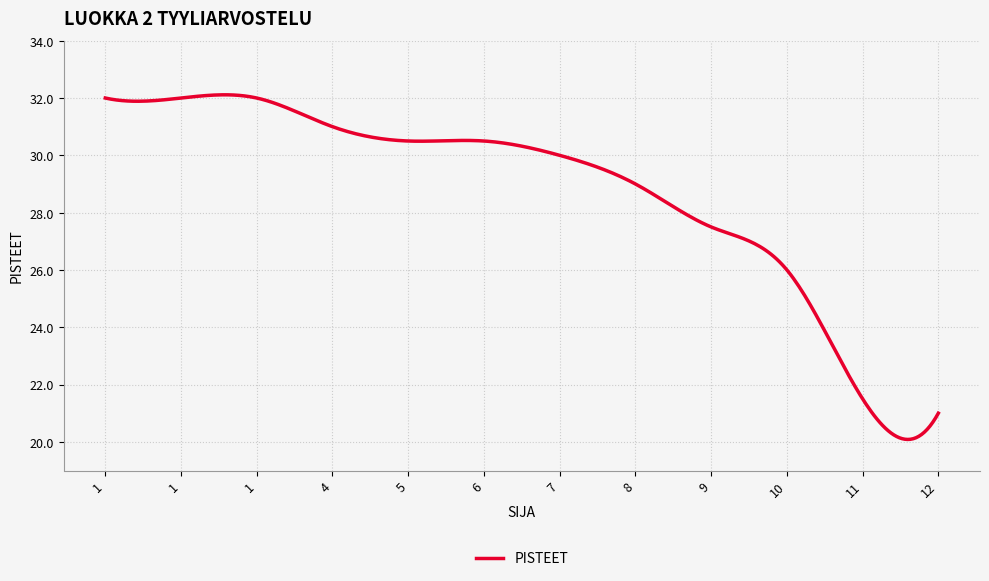

What is the difference between the maximum and minimum values?

12.0